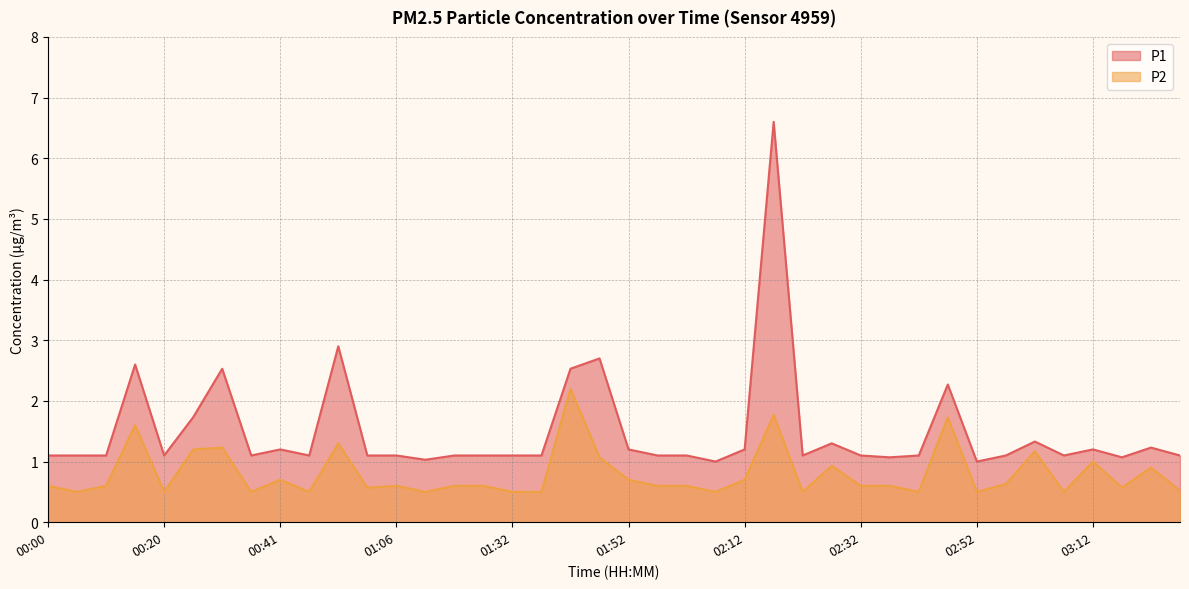

Reading left to right, what are all the values shown in this chart?

P1: 1.1	1.1	1.1	2.6	1.1	1.7	2.5	1.1	1.2	1.1	2.9	1.1	1.1	1.0	1.1	1.1	1.1	1.1	2.5	2.7	1.2	1.1	1.1	1.0	1.2	6.6	1.1	1.3	1.1	1.1	1.1	2.3	1.0	1.1	1.3	1.1	1.2	1.1	1.2	1.1
P2: 0.6	0.5	0.6	1.6	0.5	1.2	1.2	0.5	0.7	0.5	1.3	0.6	0.6	0.5	0.6	0.6	0.5	0.5	2.2	1.1	0.7	0.6	0.6	0.5	0.7	1.8	0.5	0.9	0.6	0.6	0.5	1.7	0.5	0.6	1.2	0.5	1.0	0.6	0.9	0.5